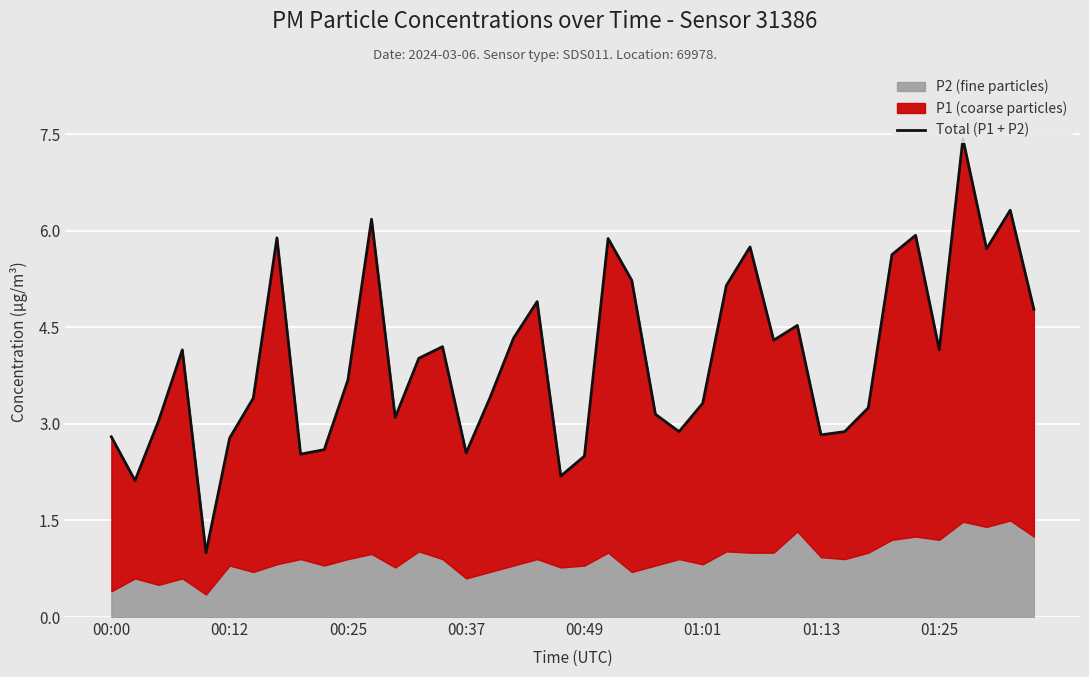

Is it true that the value at 00:37 is 1.4?

False